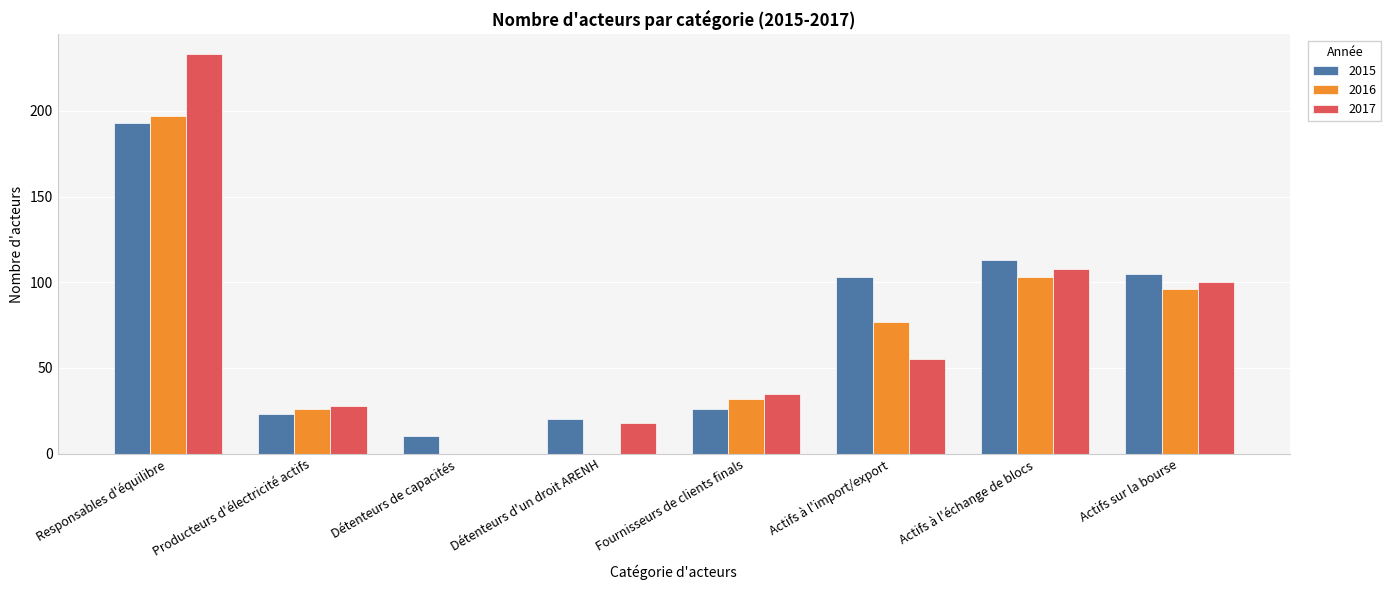

Read the 2015 value at Actifs à l'import/export.

103